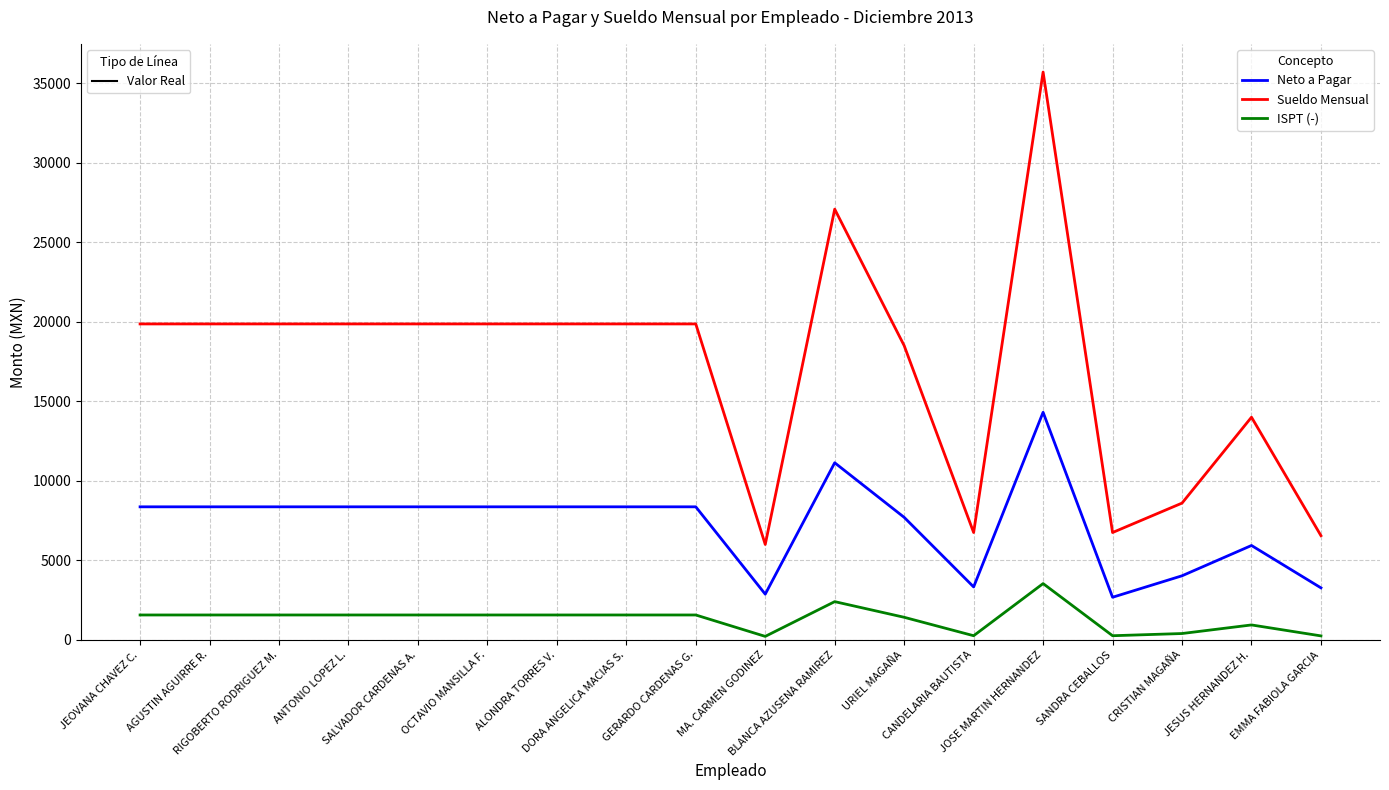

What is the maximum value shown in the chart?

35700